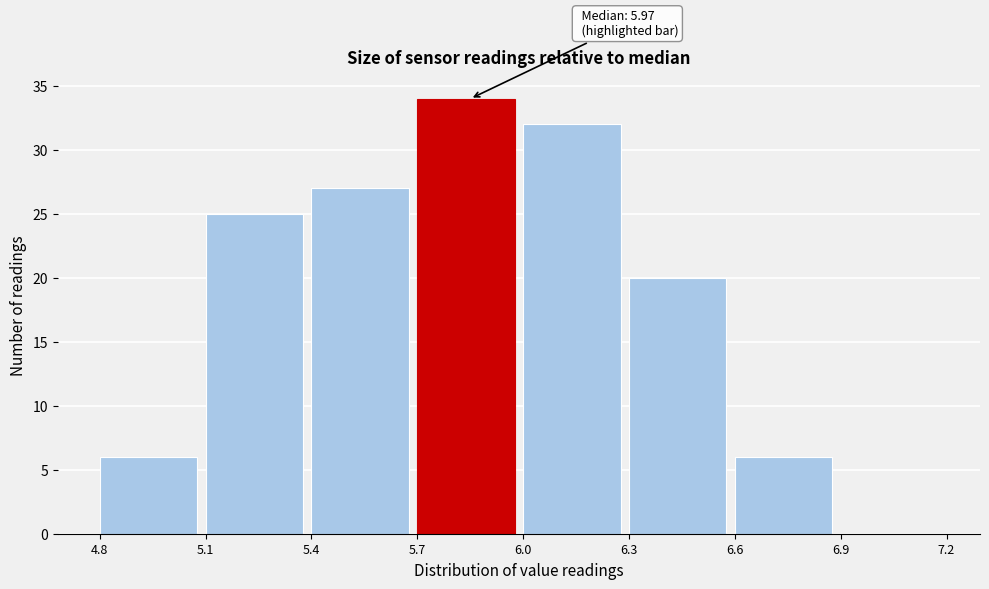

Over which range of the x-axis is the bar tallest?

5.7 to 6.0